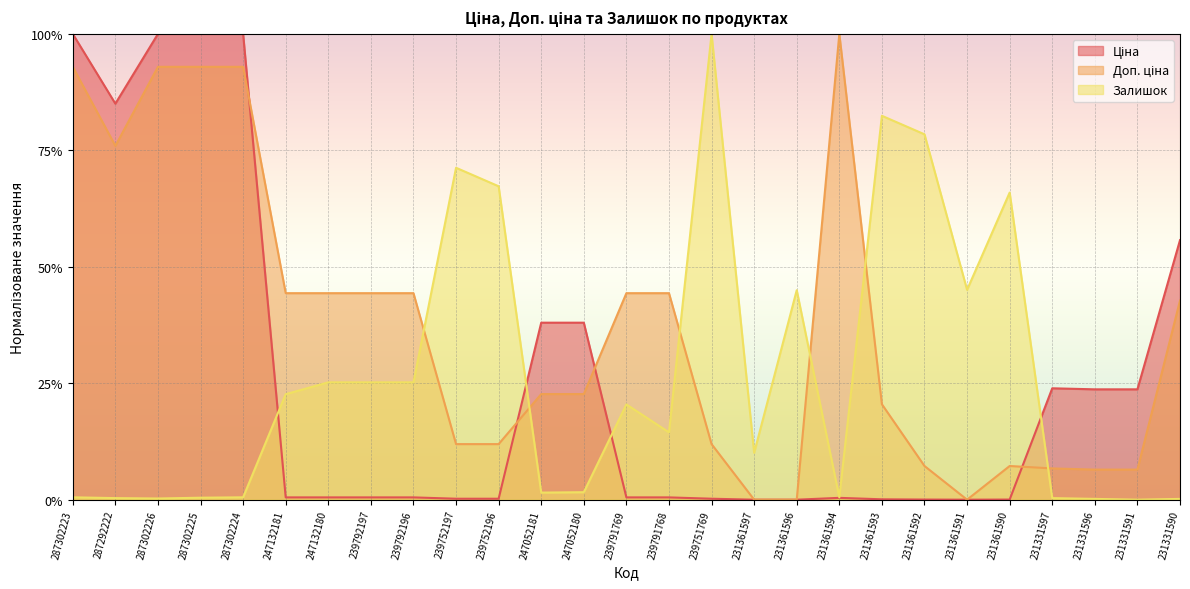

Between 231331597 and 239751769, which is larger?

231331597